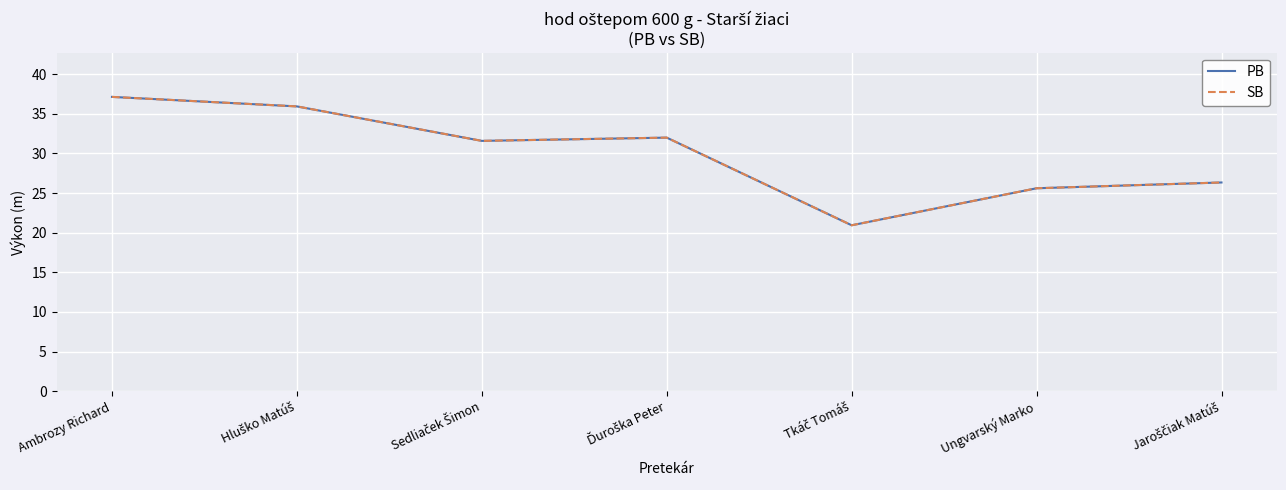

True or false: PB and SB intersect in this chart.

False